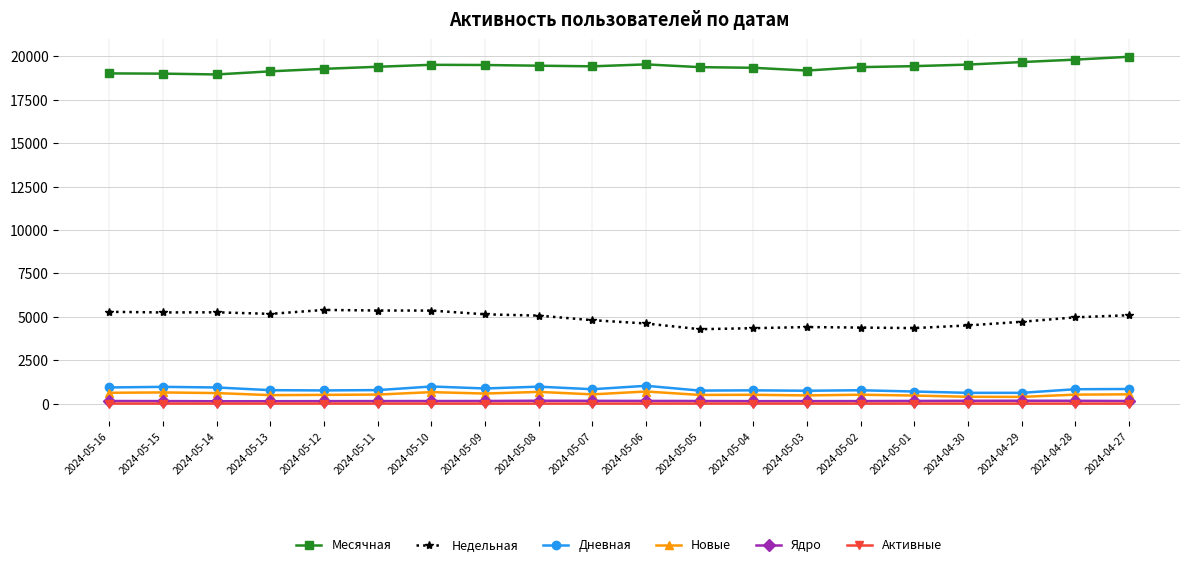

Which series has the largest total across all categories?

Месячная